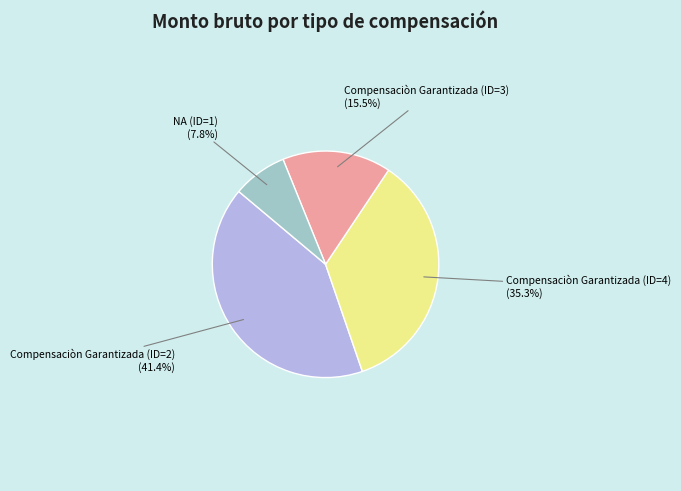

Is there any slice that represents more than half of the pie?

No